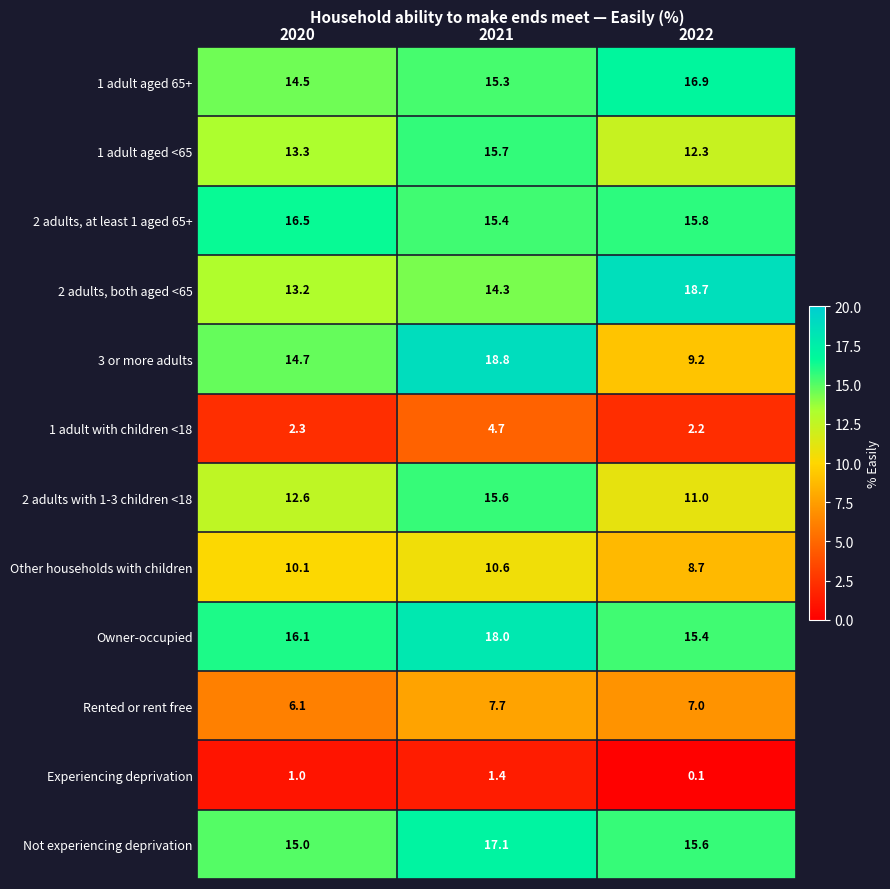

At which category is the sum across all series the highest?

2021